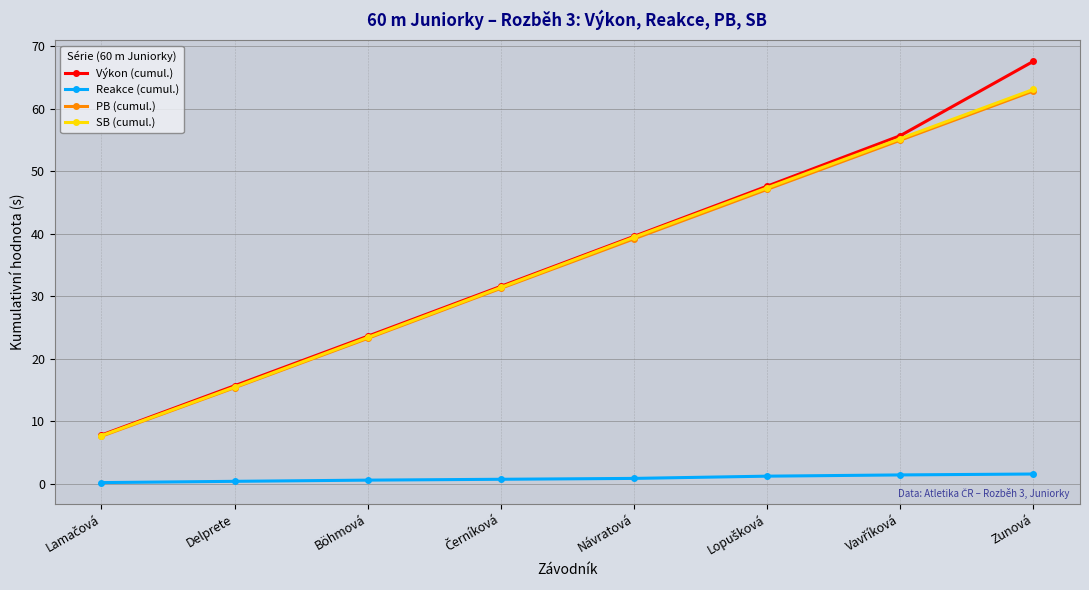

True or false: PB (cumul.) and Reakce (cumul.) intersect in this chart.

False